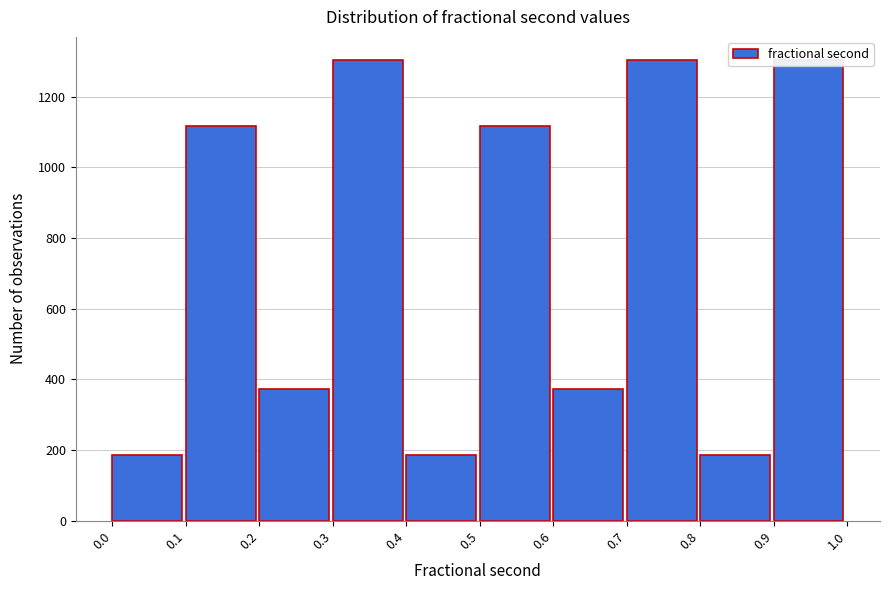

Reading left to right, transcribe this chart: for each bar, give the range it covers on the x-axis and its height. The values are not printed on the chart, so give them approximately, as read against the axis.

0.0 to 0.1: 180
0.1 to 0.2: 1120
0.2 to 0.3: 380
0.3 to 0.4: 1300
0.4 to 0.5: 180
0.5 to 0.6: 1120
0.6 to 0.7: 380
0.7 to 0.8: 1300
0.8 to 0.9: 180
0.9 to 1.0: 1300